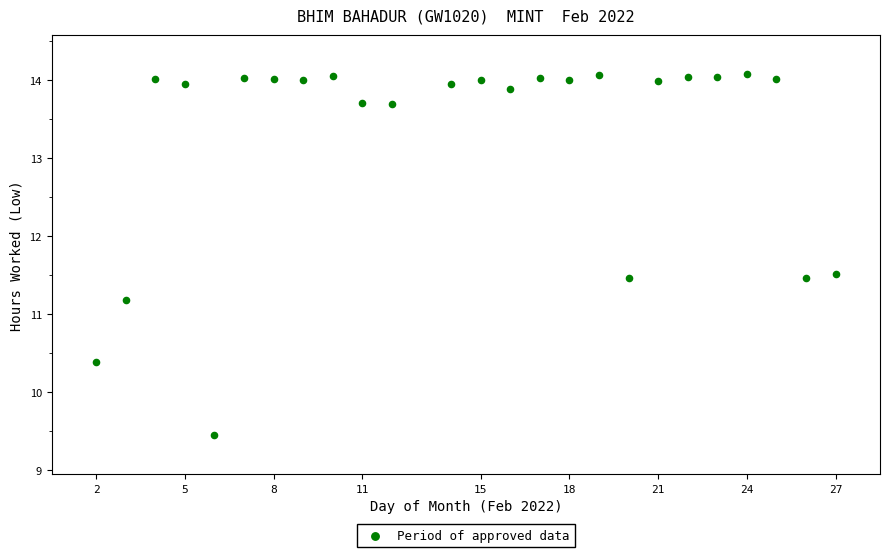

What is the range of X values (max minus min)?

25.0